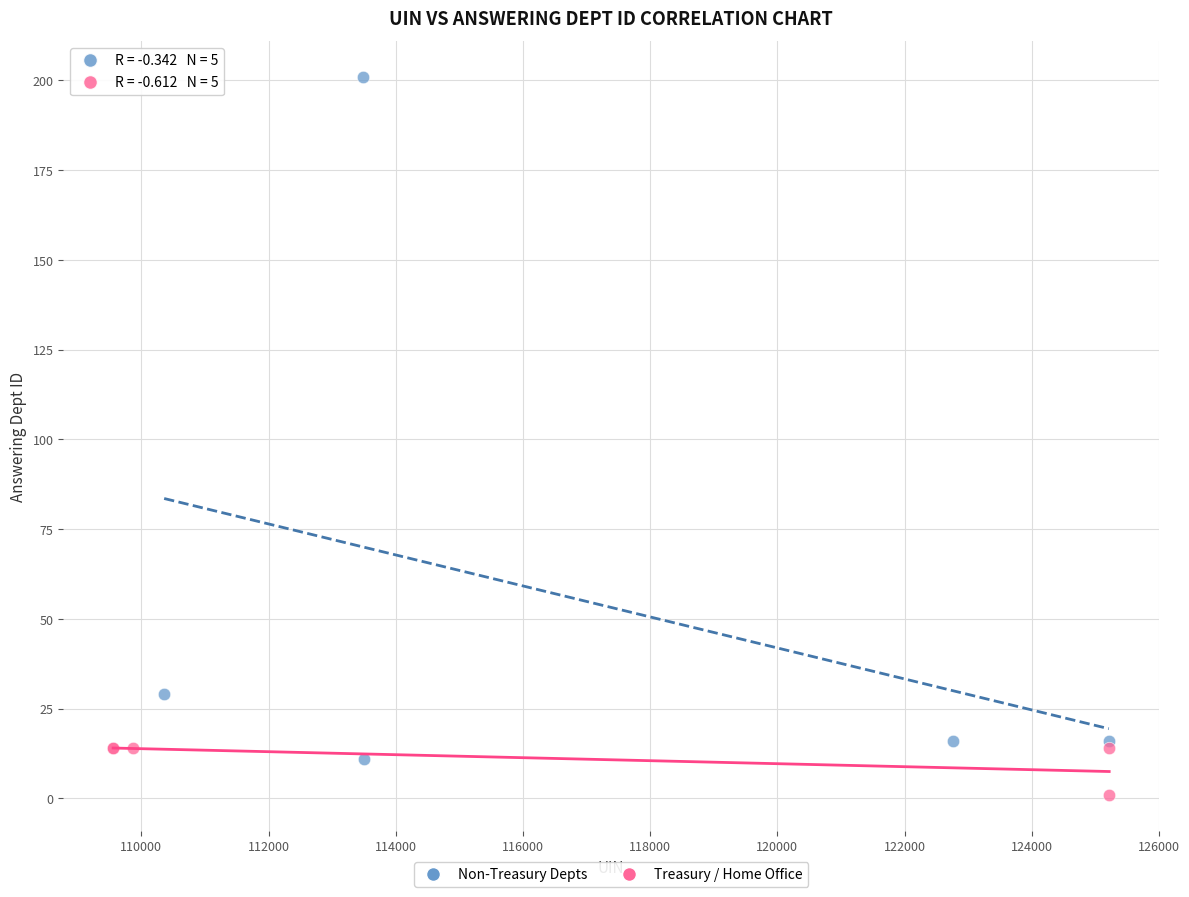

Which series reaches the minimum Y coordinate?

Treasury / Home Office